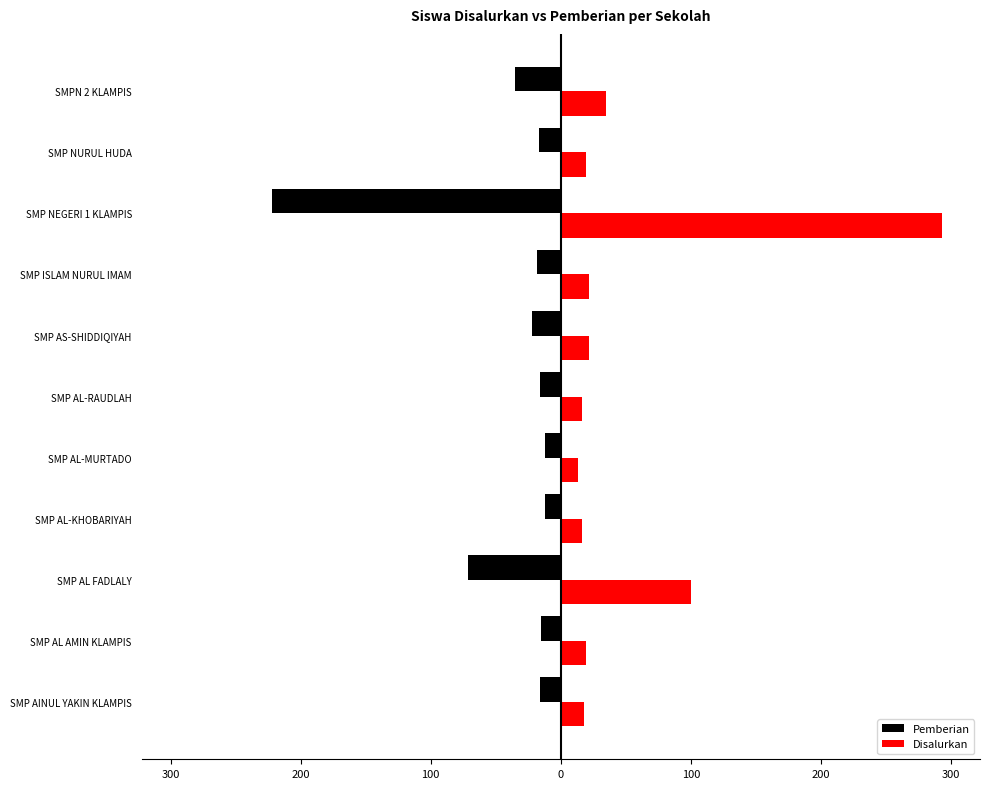

What are all the series names shown in the legend?

Pemberian, Disalurkan